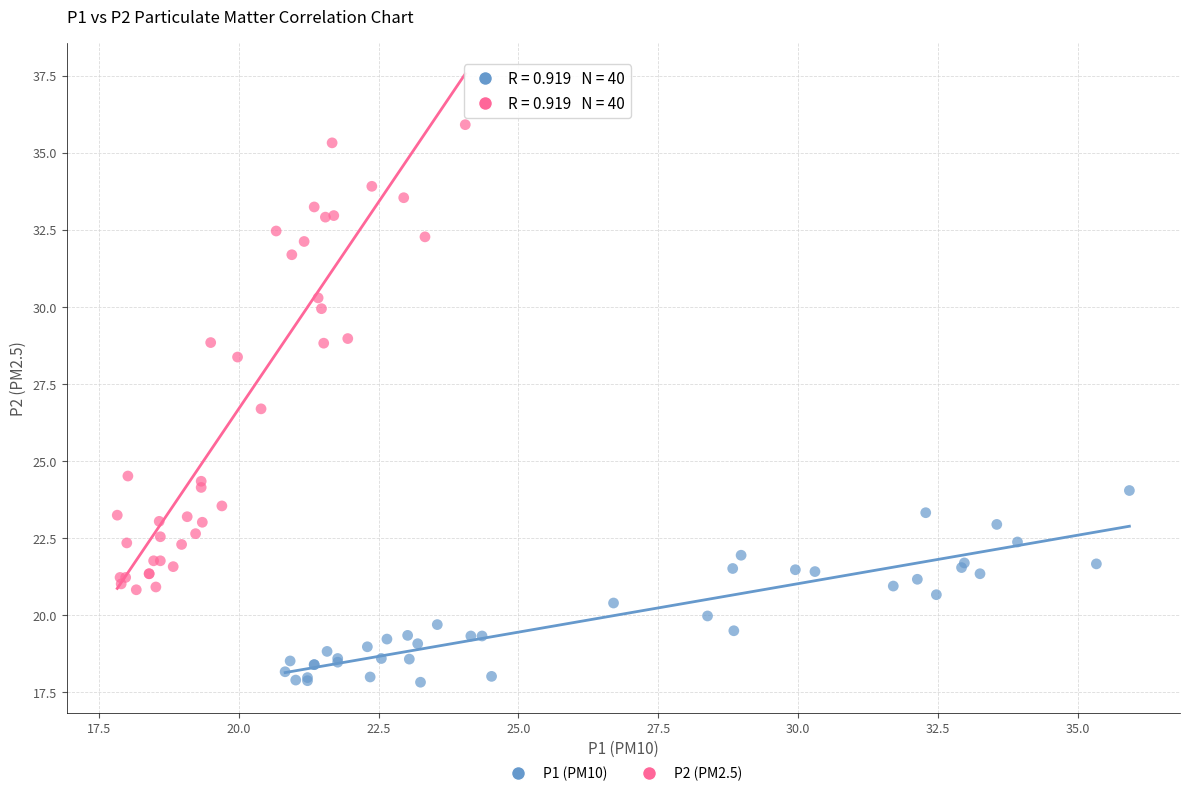

Which series has the widest spread of Y values?

P2 (PM2.5)